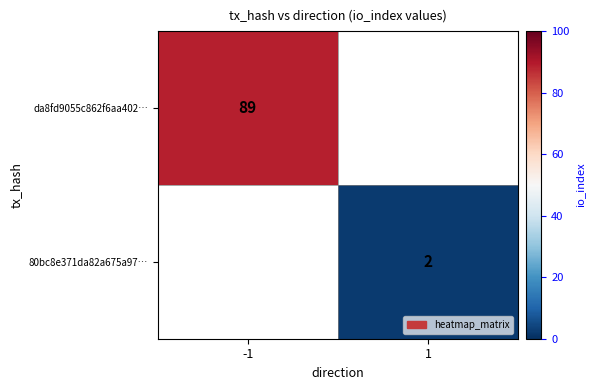

The da8fd9055c862f6aa402… series shows 159 at -1. True or false?

False